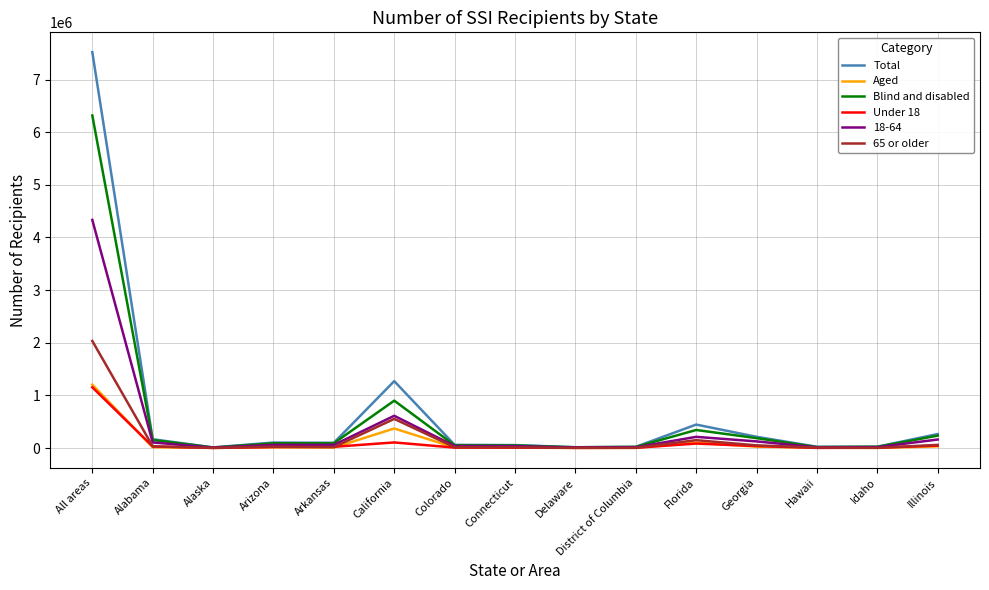

At how many categories does at least one series exceed 1531411?

1